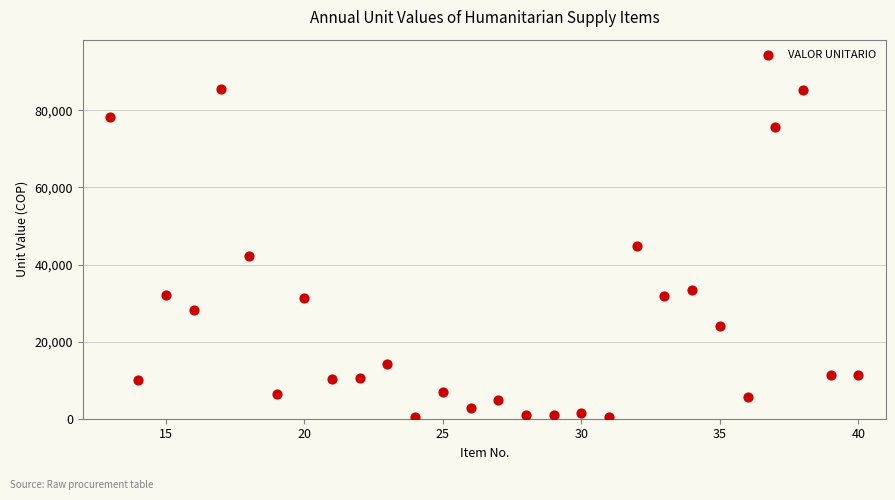

What is the range of Y values (max minus min)?

85167.2